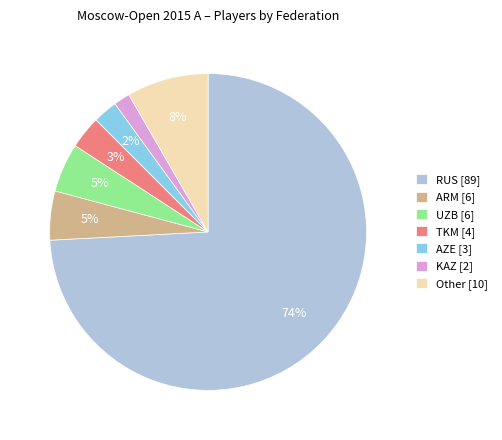

What is the ratio of the value at UZB [6] to the value at ARM [6]?

1.0